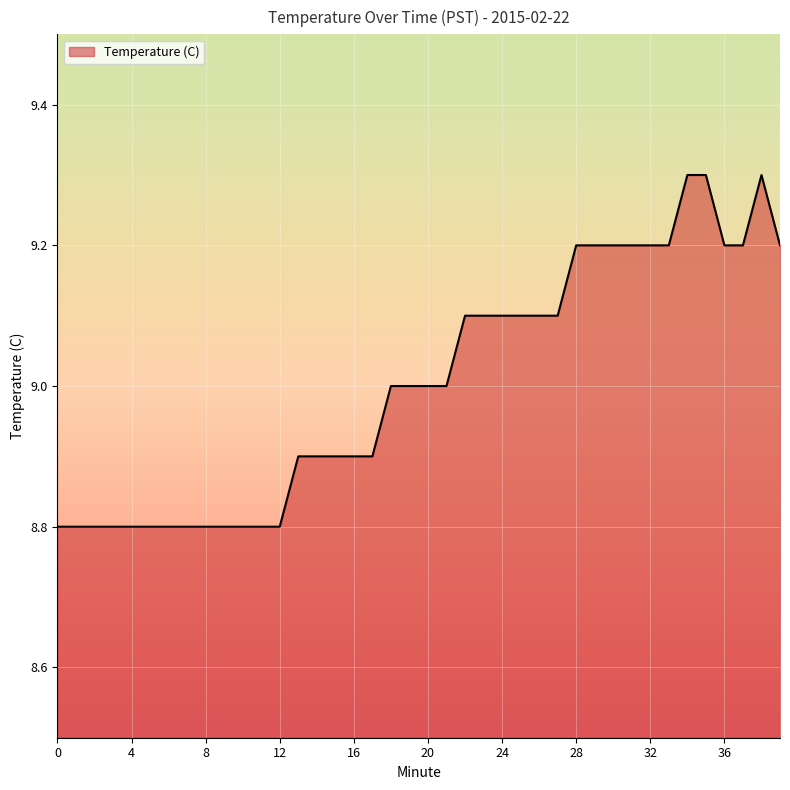

What is the maximum value shown in the chart?

9.3